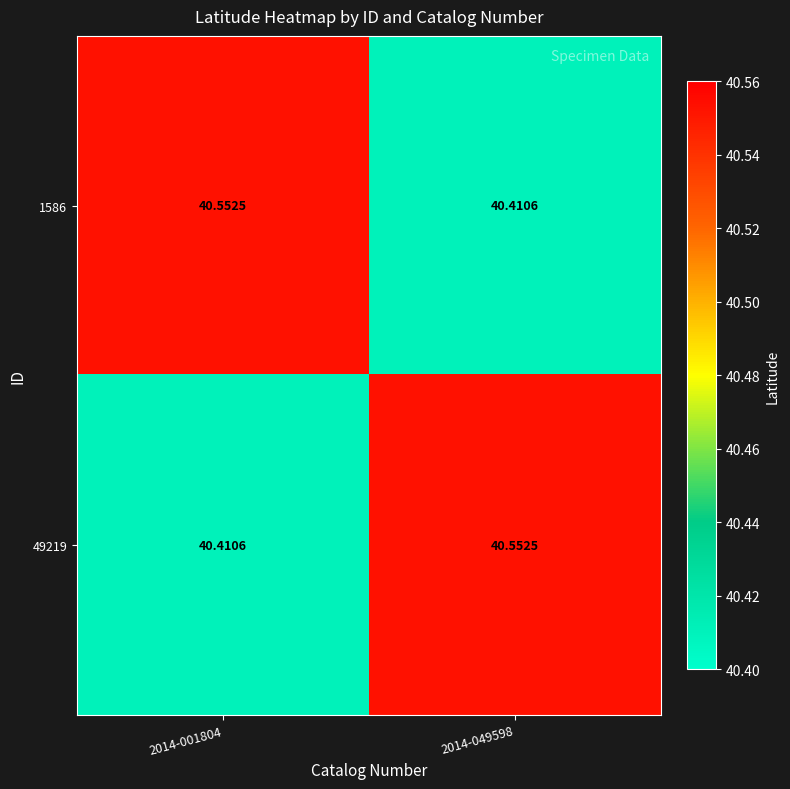

Is the value of 49219 at 2014-049598 greater than the value of 1586 at 2014-049598?

Yes